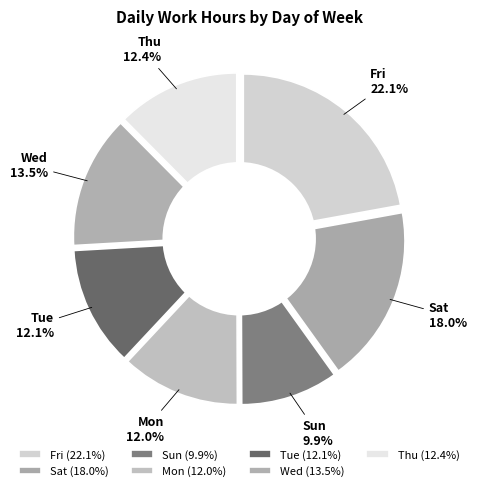

Does any single category account for the majority?

No